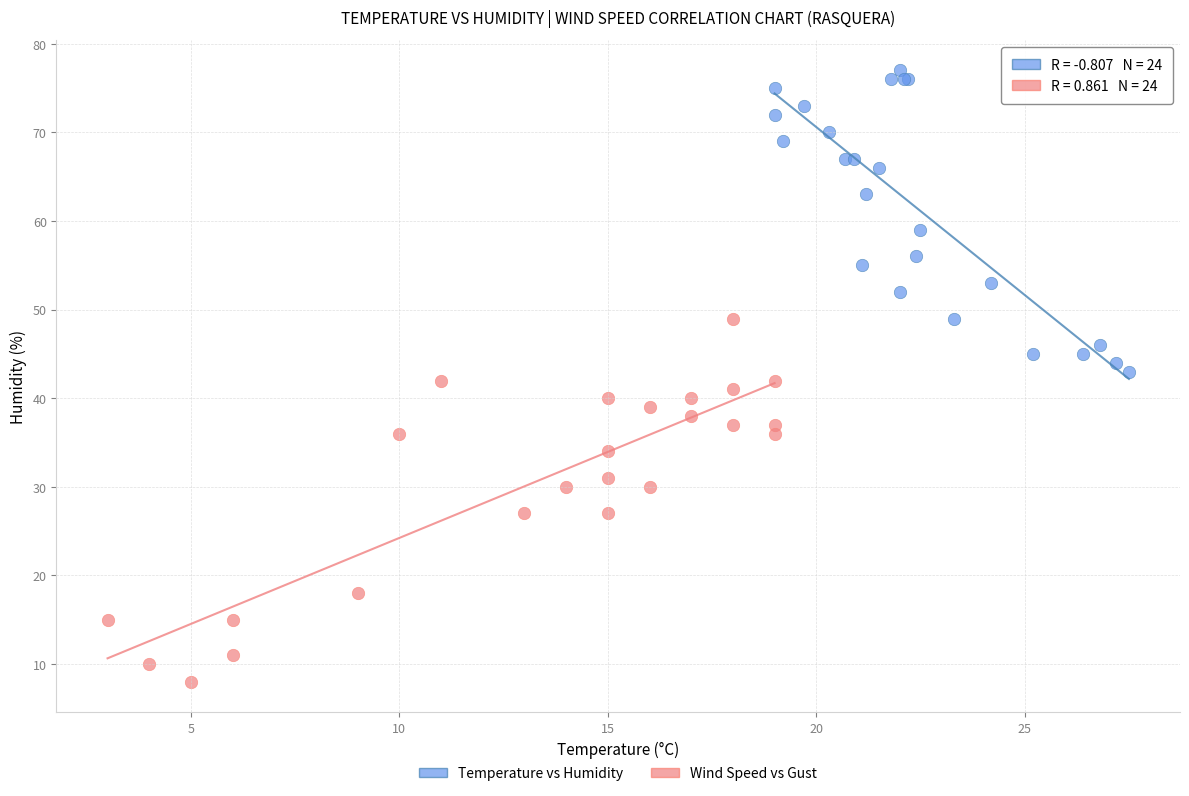

Which series has the largest Y range (max minus min)?

Wind Speed vs Gust